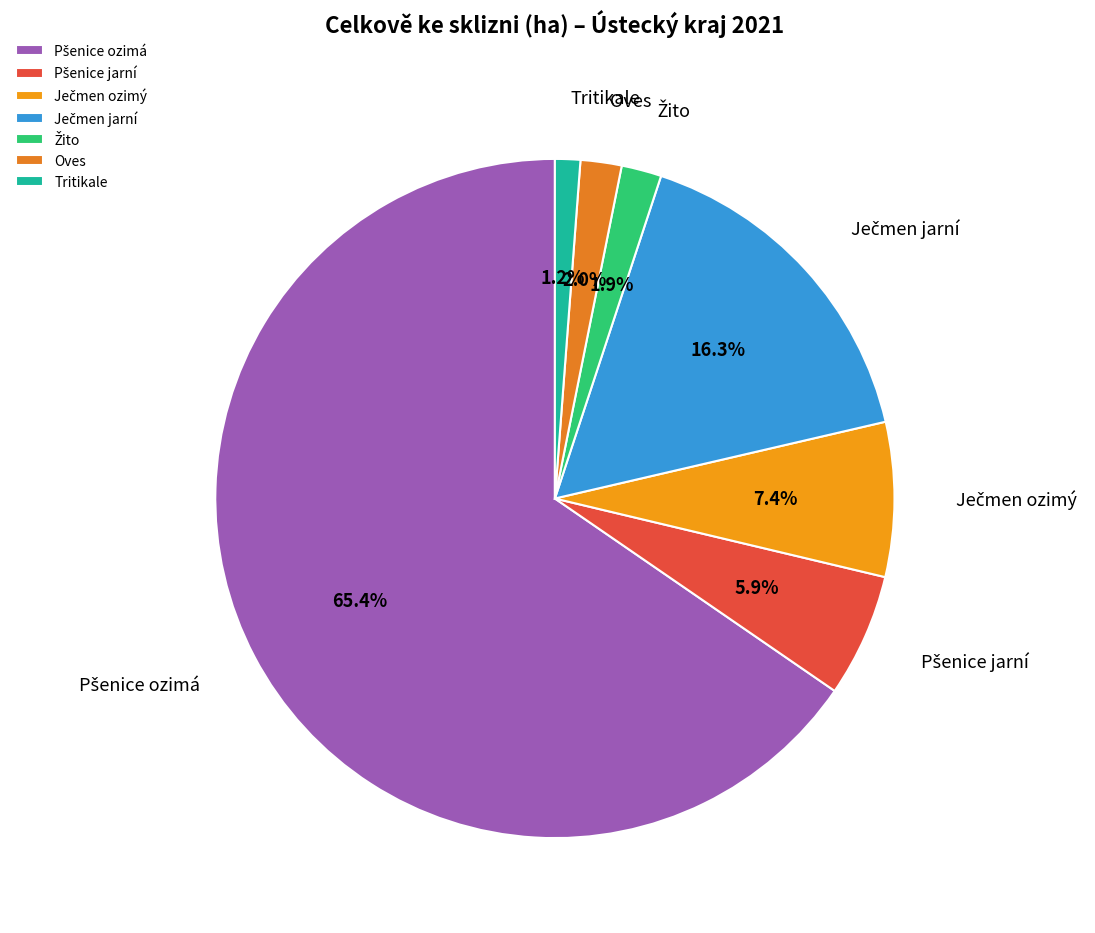

Which slice is the smallest?

Tritikale